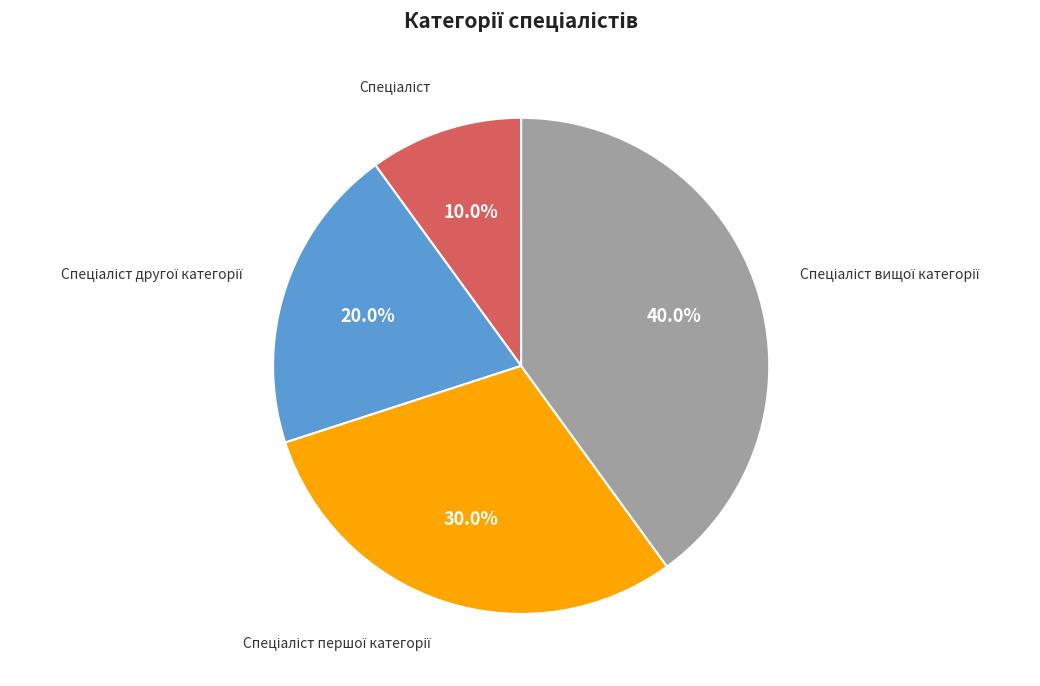

Count the number of slices in the pie.

4